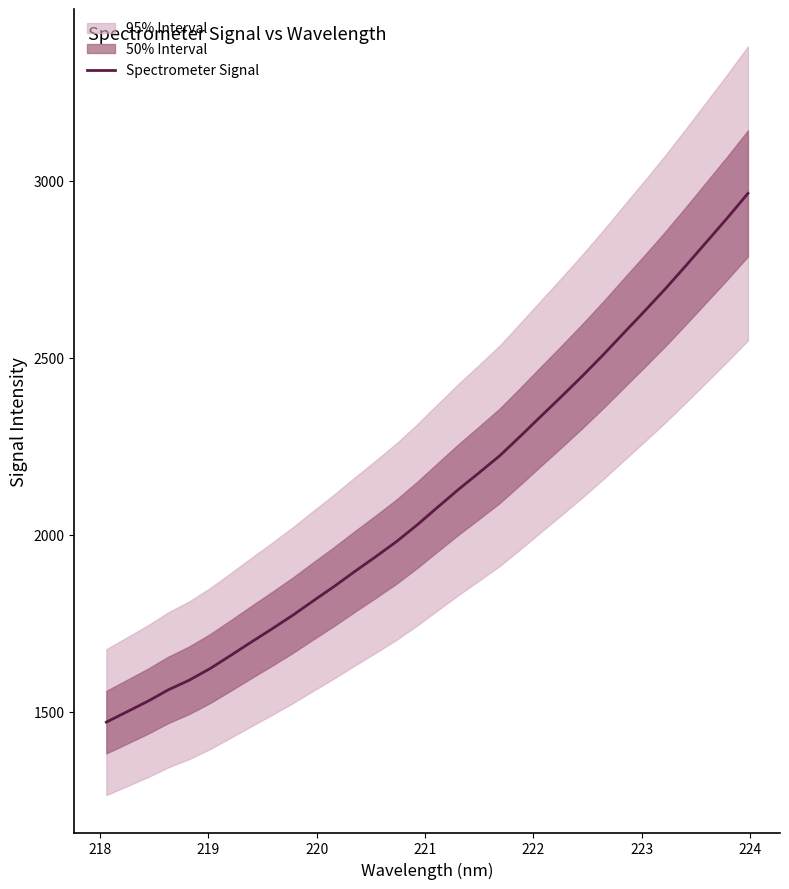

Is it true that the value at 220 is 629.1?

False